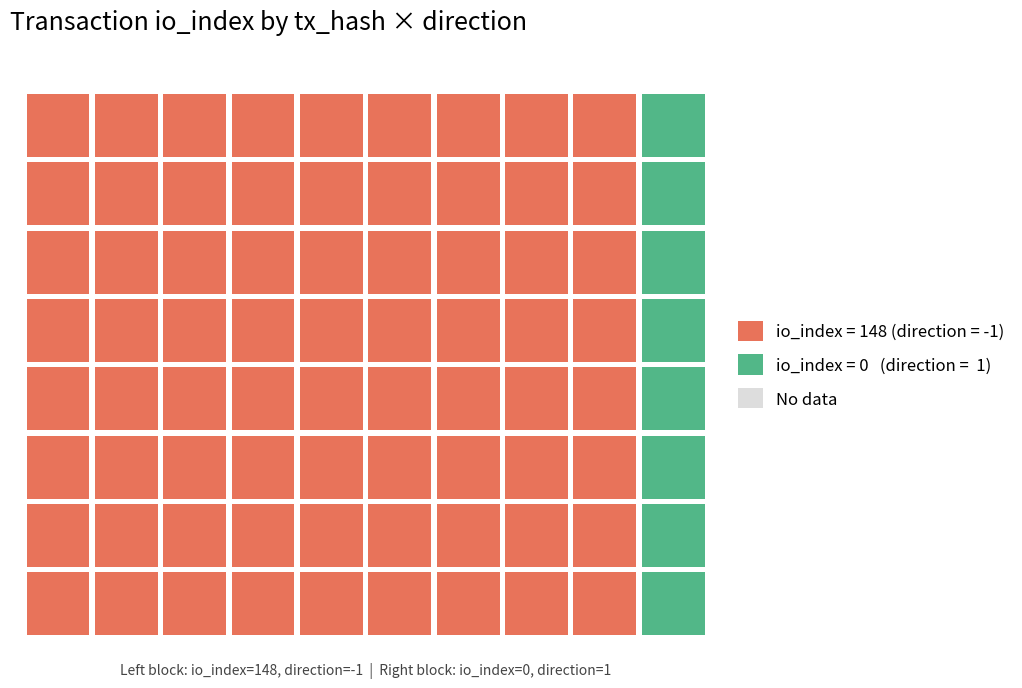

The value of 66684cf1bc043f65c56af6ac9227c7ab60e577b at io_index is 148. True or false?

True